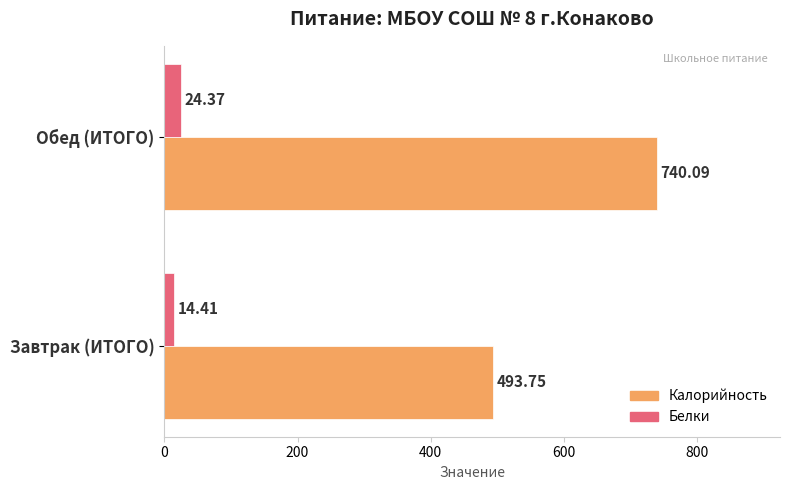

At which category is the sum across all series the highest?

Обед (ИТОГО)